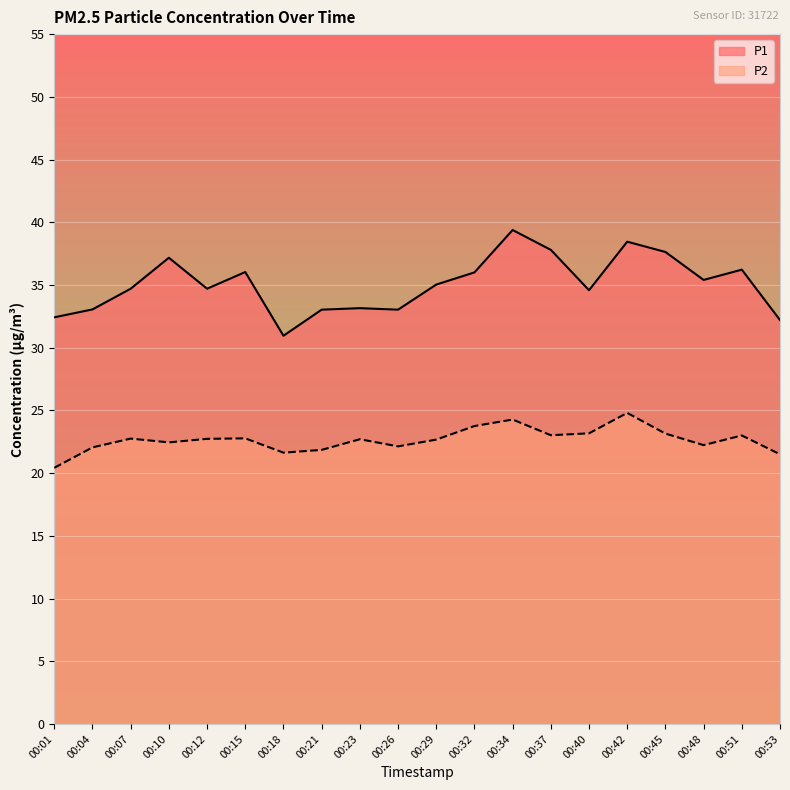

True or false: P2 and P1 intersect in this chart.

False